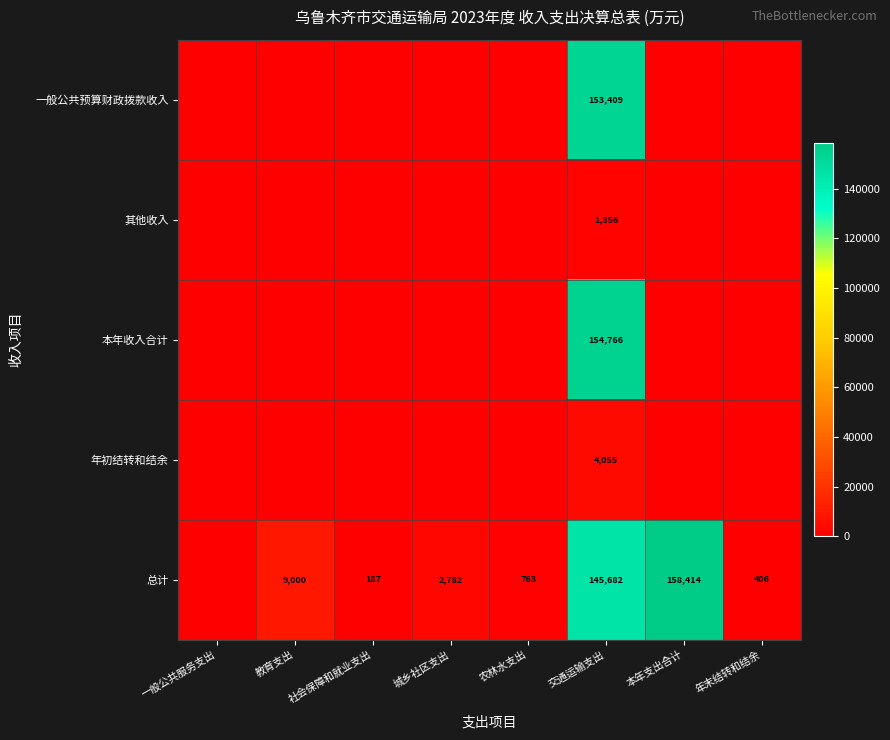

True or false: 总计 has a value of 96.3 at 社会保障和就业支出.

False